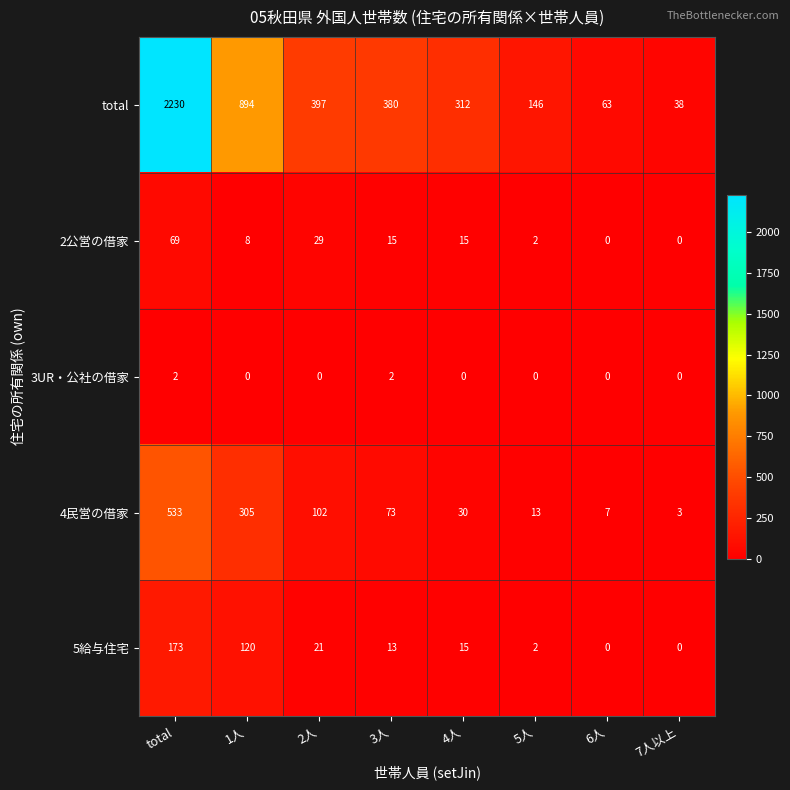

Where does the 2公営の借家 series first go above 15?

total